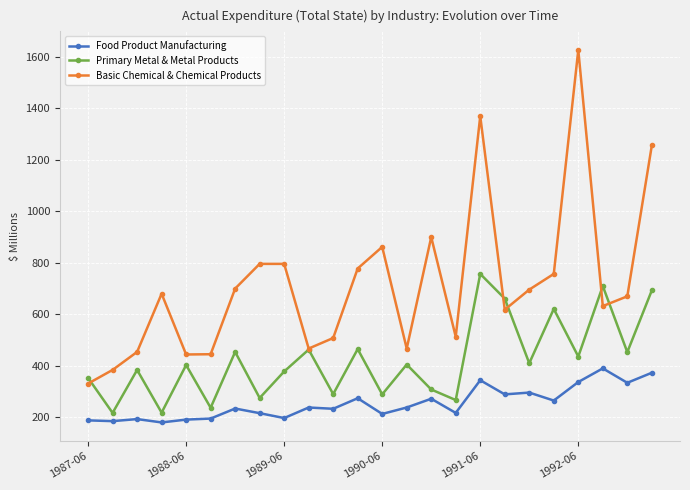

True or false: Food Product Manufacturing and Primary Metal & Metal Products cross at least once.

False